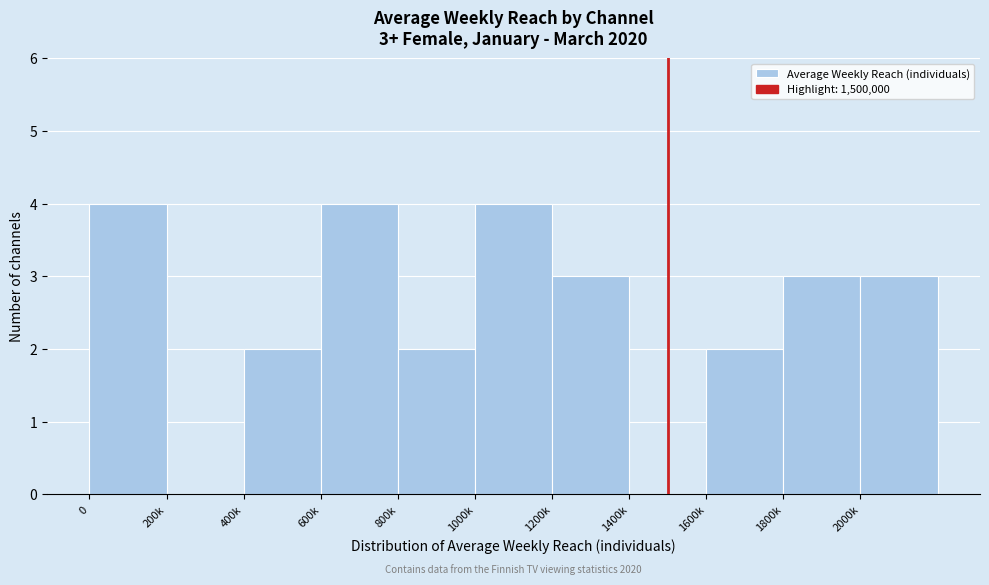

Reading left to right, transcribe all the data shown in this chart.

0=4	200k=0	400k=2	600k=4	800k=2	1000k=4	1200k=3	1400k=0	1600k=2	1800k=3	2000k=3